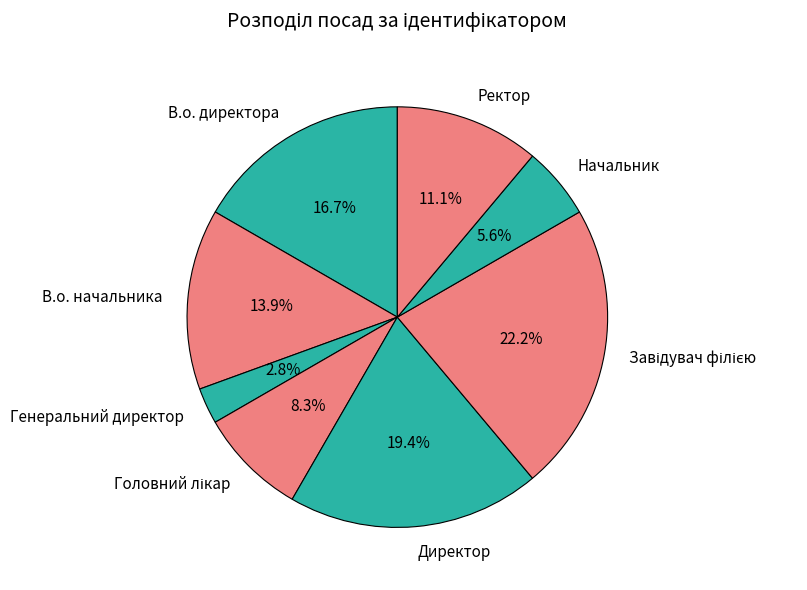

Is В.о. начальника the majority of the pie?

No